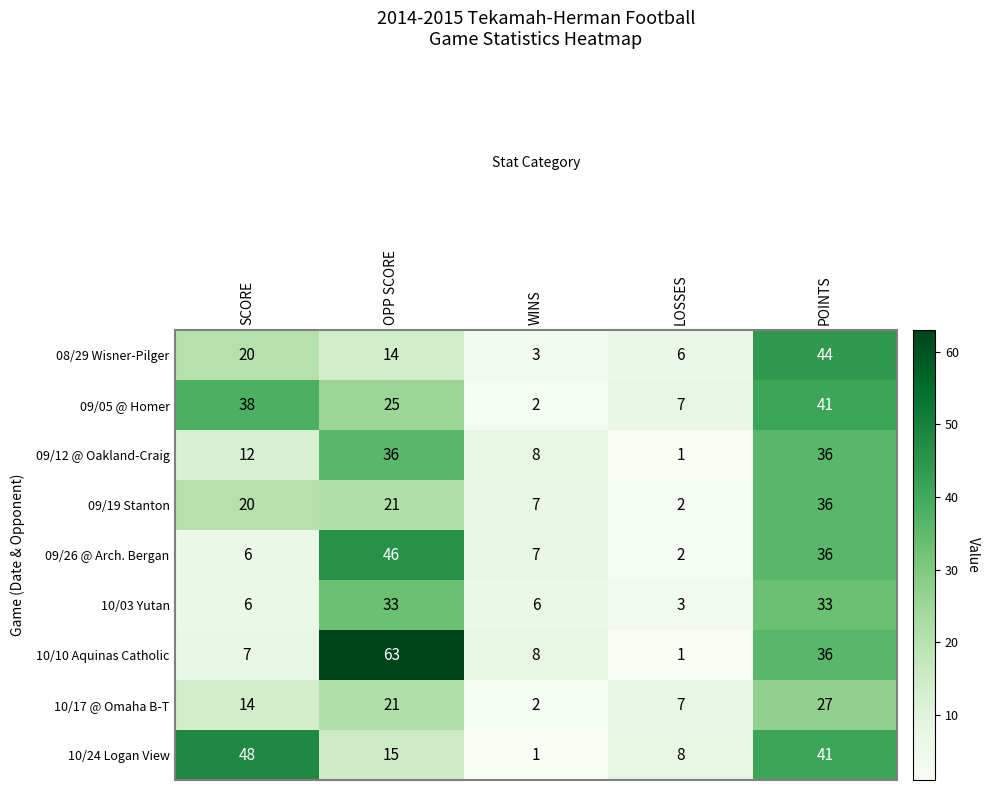

Rank the categories by 10/10 Aquinas Catholic value from lowest to highest.

LOSSES, SCORE, WINS, POINTS, OPP SCORE